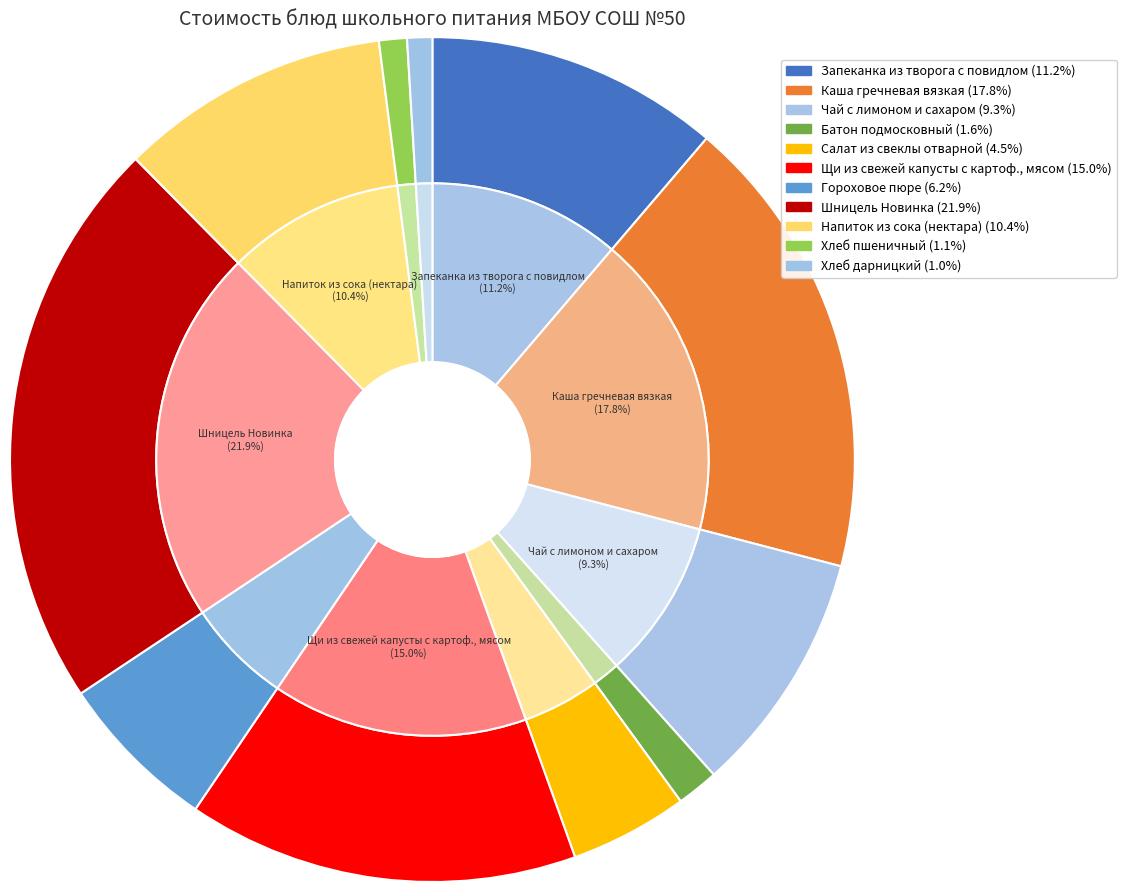

The Батон подмосковный slice represents 2% of the pie. True or false?

True